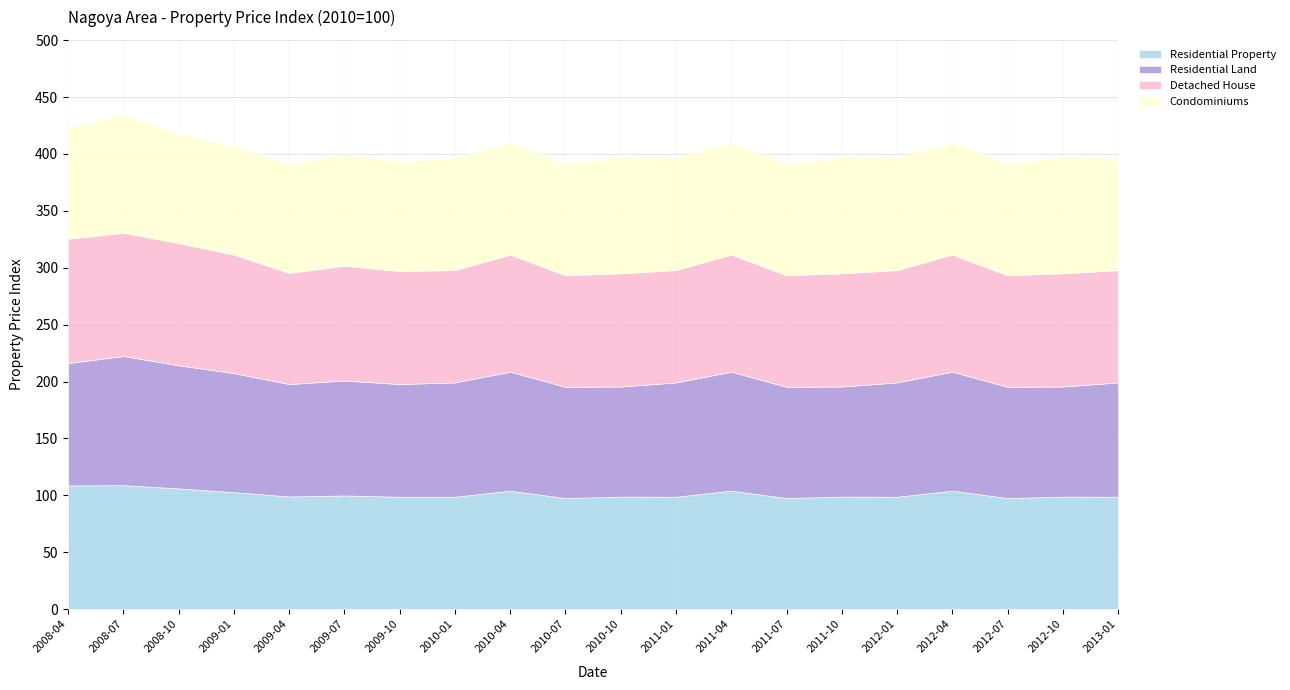

Rank the series at 2010-10 from lowest to highest value.

Residential Land, Residential Property, Detached House, Condominiums